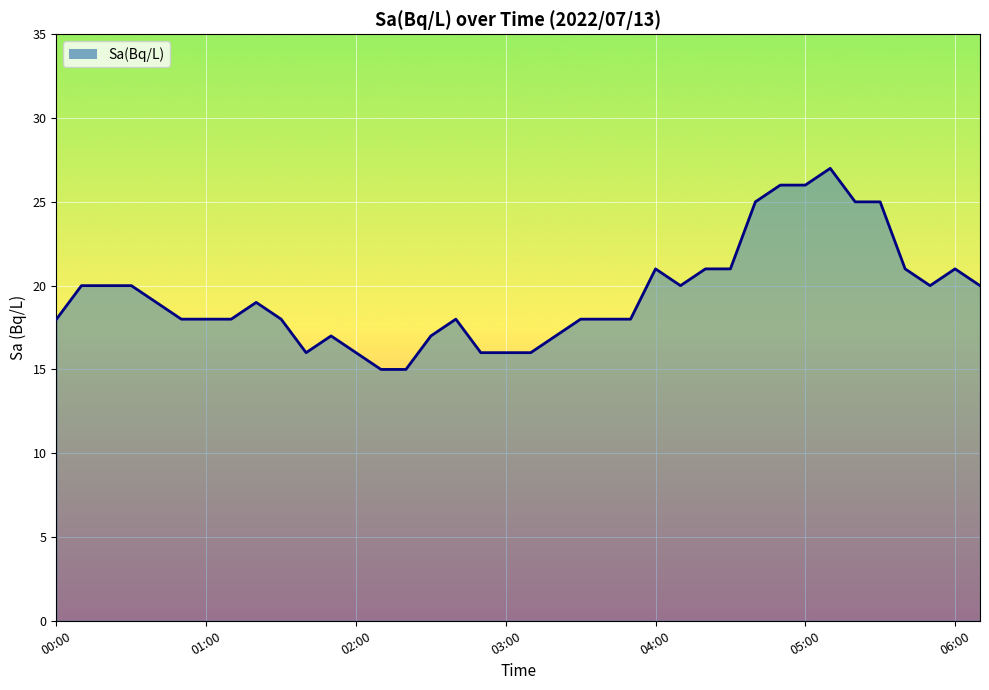

What is the difference between the maximum and minimum values?

12